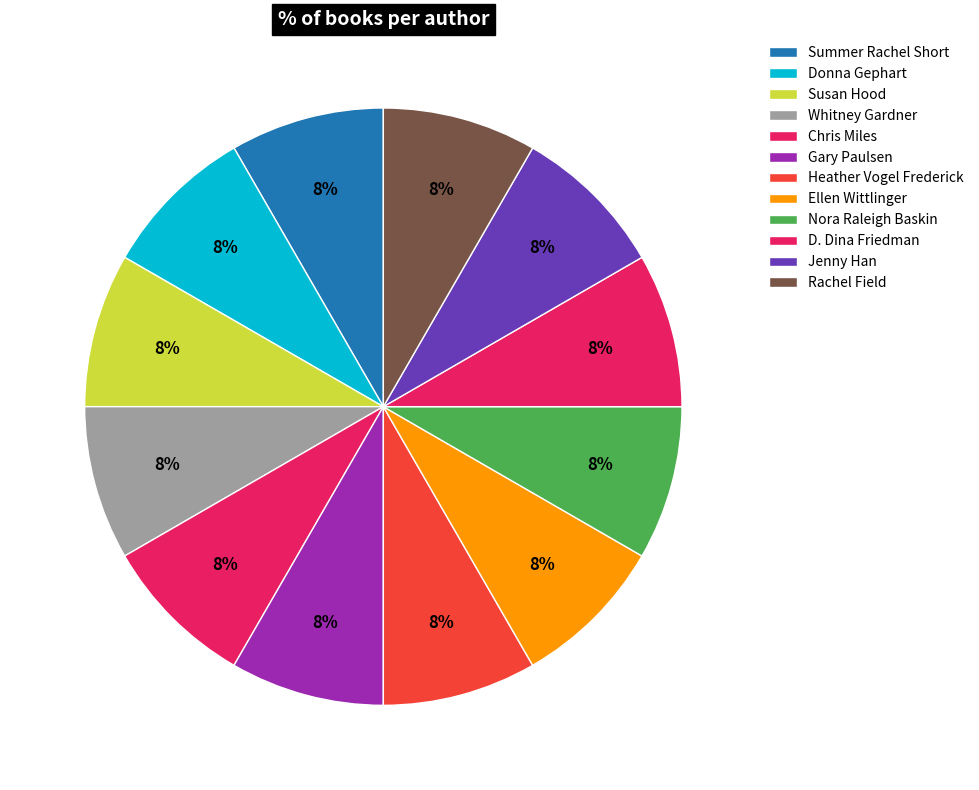

How many segments does this pie chart have?

12